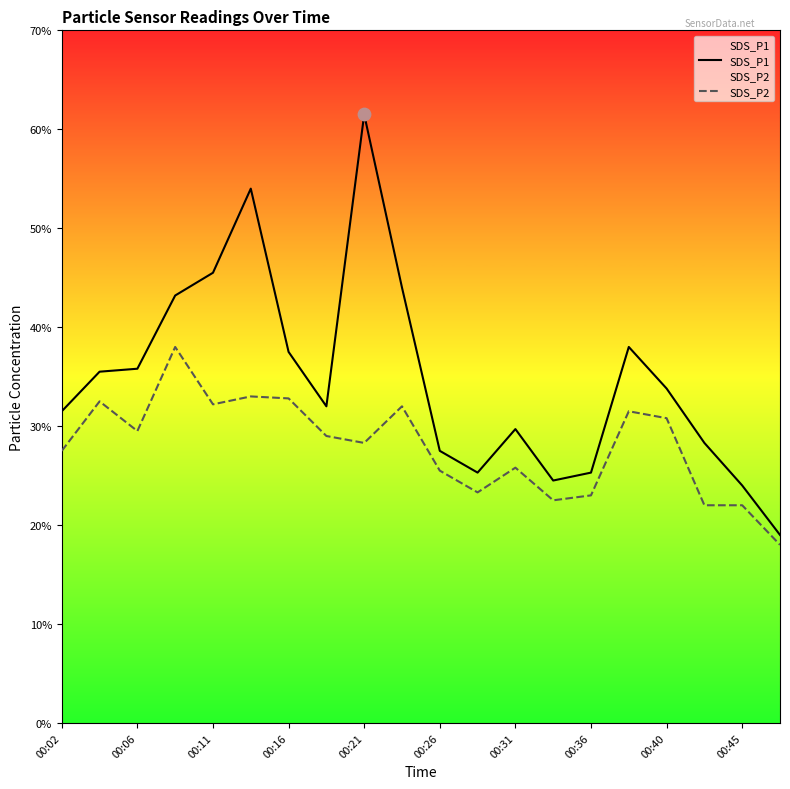

What are all the series names shown in the legend?

SDS_P1, SDS_P2